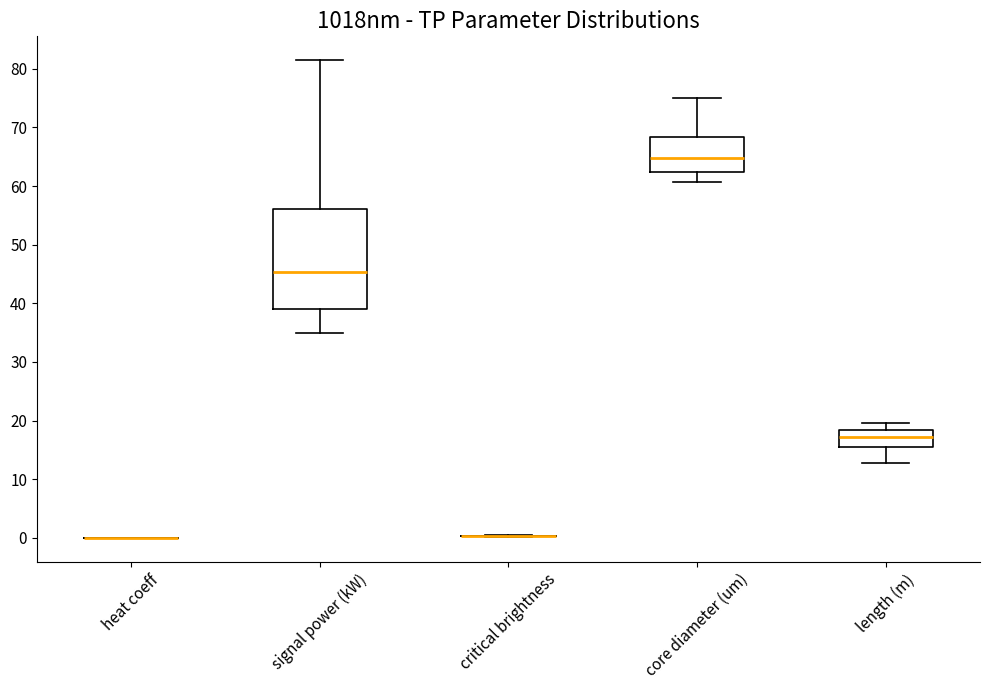

Where is the upper edge of the box for core diameter (um) on the y-axis? The values are not printed on the chart, so give them approximately, as read against the axis.

68